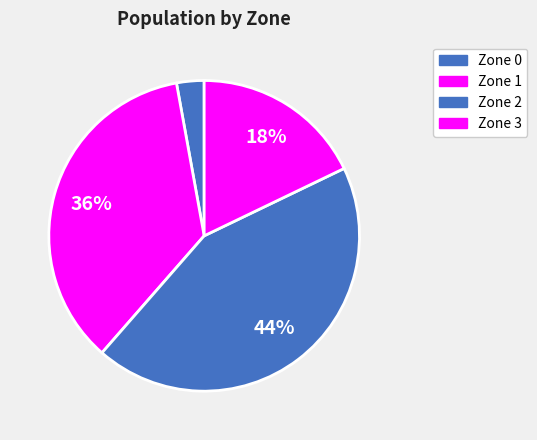

Rank the categories by value from highest to lowest.

Zone 2, Zone 1, Zone 3, Zone 0